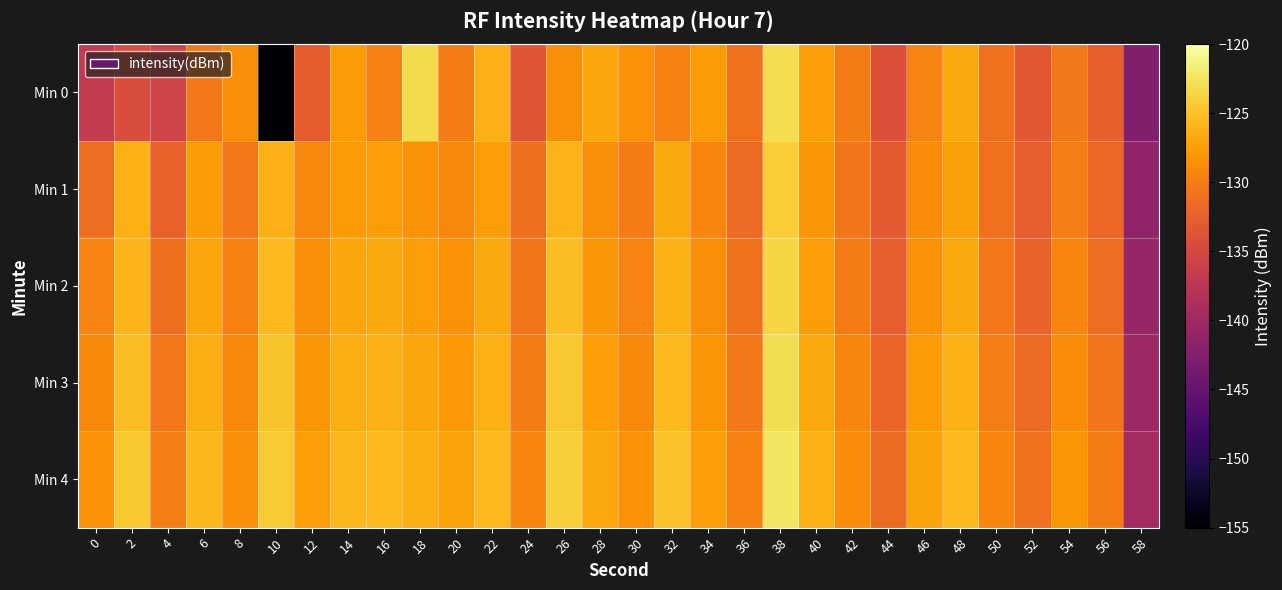

Reading left to right, what are all the values shown in this chart?

Min 0: 0=-136.8	2=-134.4	4=-135.5	6=-130.4	8=-128.7	10=-154.7	12=-132.8	14=-127.7	16=-129.7	18=-123.3	20=-130.1	22=-126.0	24=-133.5	26=-128.6	28=-127.0	30=-128.4	32=-129.6	34=-127.8	36=-131.0	38=-123.0	40=-127.5	42=-130.1	44=-134.1	46=-129.5	48=-126.6	50=-130.9	52=-133.3	54=-130.3	56=-132.5	58=-142.6
Min 1: 0=-131.2	2=-126.2	4=-132.4	6=-127.6	8=-130.4	10=-126.1	12=-129.2	14=-127.7	16=-127.4	18=-128.3	20=-129.1	22=-127.5	24=-131.2	26=-125.9	28=-128.7	30=-130.1	32=-126.8	34=-129.3	36=-131.5	38=-124.2	40=-128.0	42=-130.6	44=-133.1	46=-128.8	48=-127.3	50=-131.0	52=-132.7	54=-129.9	56=-131.8	58=-141.2
Min 2: 0=-129.5	2=-125.8	4=-131.1	6=-126.9	8=-129.7	10=-125.5	12=-128.6	14=-126.9	16=-126.7	18=-127.5	20=-128.4	22=-126.8	24=-130.6	26=-125.2	28=-128.0	30=-129.5	32=-126.2	34=-128.7	36=-130.9	38=-123.6	40=-127.4	42=-130.0	44=-132.6	46=-128.3	48=-126.8	50=-130.5	52=-132.2	54=-129.4	56=-131.3	58=-140.7
Min 3: 0=-128.9	2=-125.2	4=-130.5	6=-126.3	8=-129.1	10=-124.9	12=-128.0	14=-126.3	16=-126.1	18=-126.9	20=-127.8	22=-126.2	24=-130.0	26=-124.6	28=-127.4	30=-128.9	32=-125.6	34=-128.1	36=-130.3	38=-123.0	40=-126.8	42=-129.4	44=-132.0	46=-127.7	48=-126.2	50=-129.9	52=-131.6	54=-128.8	56=-130.7	58=-140.1
Min 4: 0=-128.3	2=-124.6	4=-129.9	6=-125.7	8=-128.5	10=-124.3	12=-127.4	14=-125.7	16=-125.5	18=-126.3	20=-127.2	22=-125.6	24=-129.4	26=-124.0	28=-126.8	30=-128.3	32=-125.0	34=-127.5	36=-129.7	38=-122.4	40=-126.2	42=-128.8	44=-131.4	46=-127.1	48=-125.6	50=-129.3	52=-131.0	54=-128.2	56=-130.1	58=-139.5